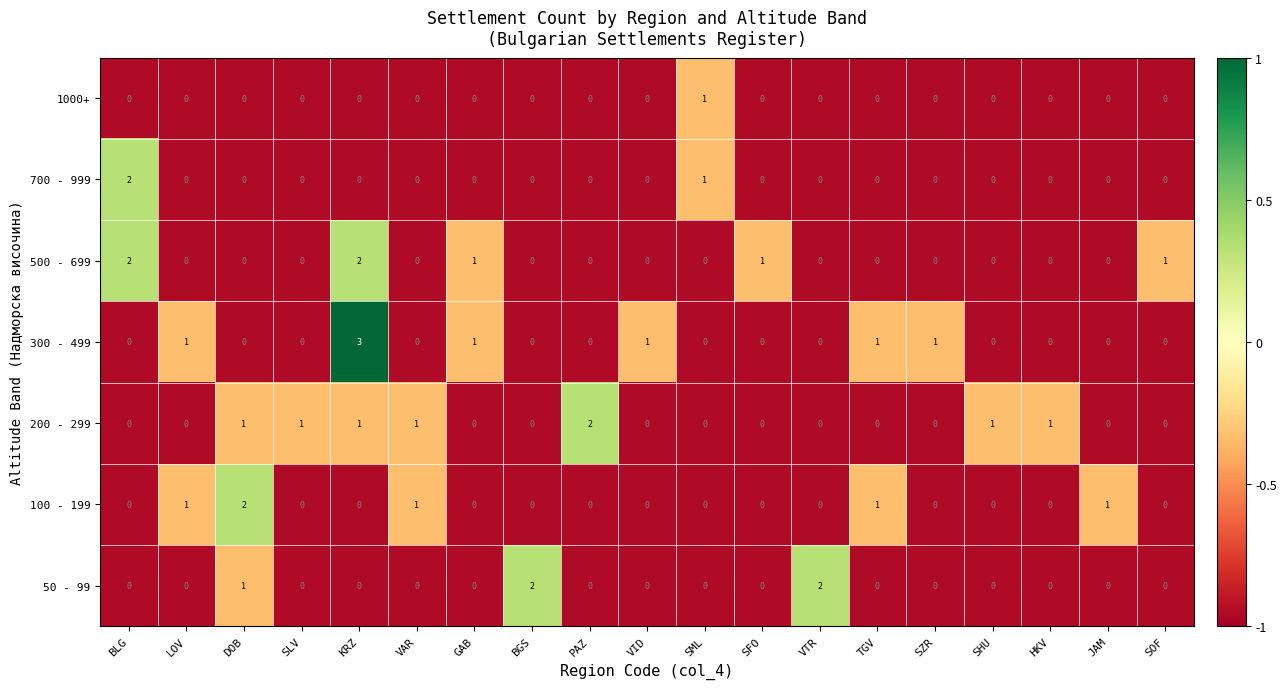

Which label corresponds to the largest value in the chart?

KRZ